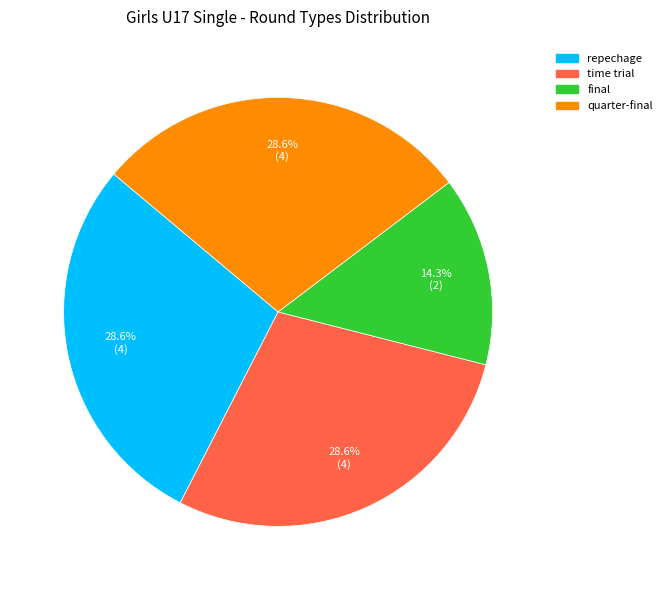

Count the number of slices in the pie.

4